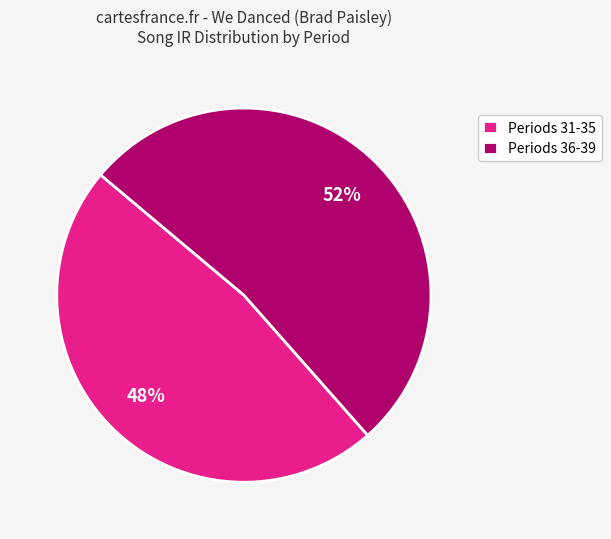

Is the sum of Periods 31-35 and Periods 36-39 greater than half?

Yes